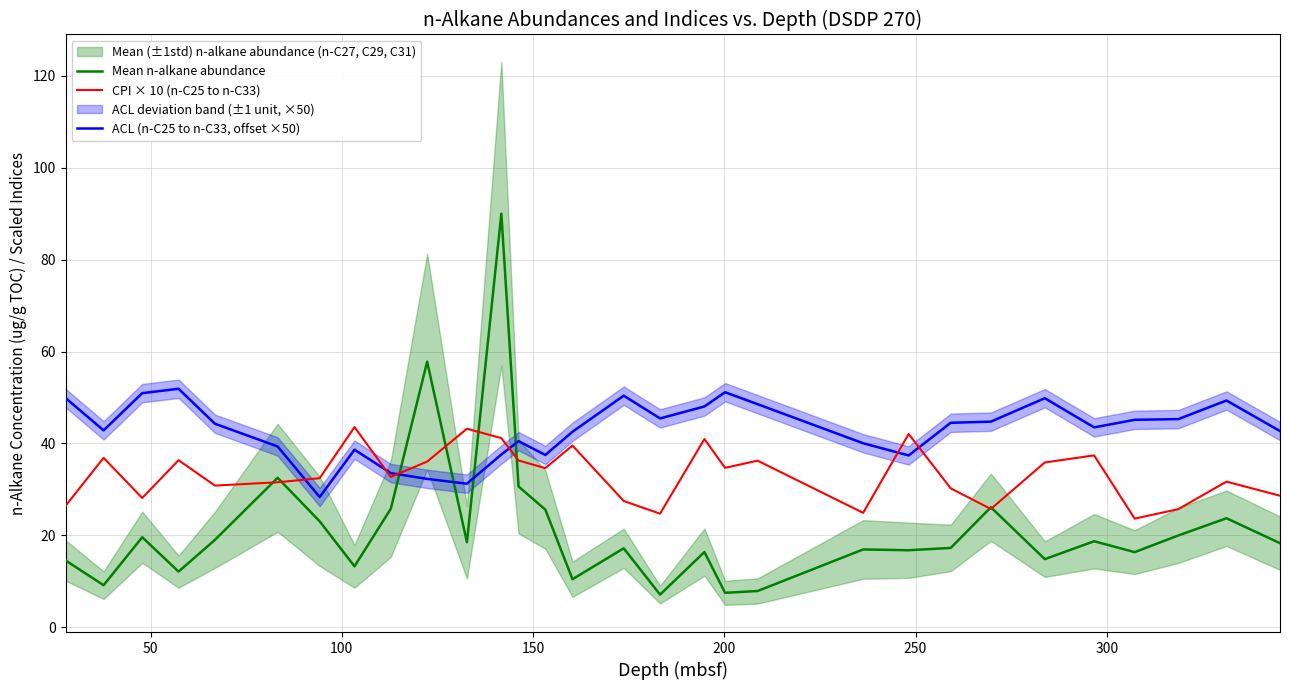

What is the highest value of the Mean n-alkane abundance series?

90.0